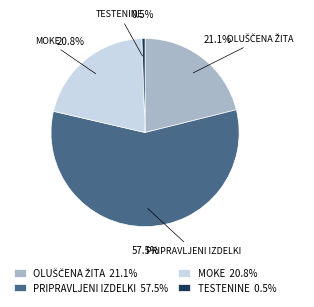

Between PRIPRAVLJENI IZDELKI and MOKE, which is larger?

PRIPRAVLJENI IZDELKI